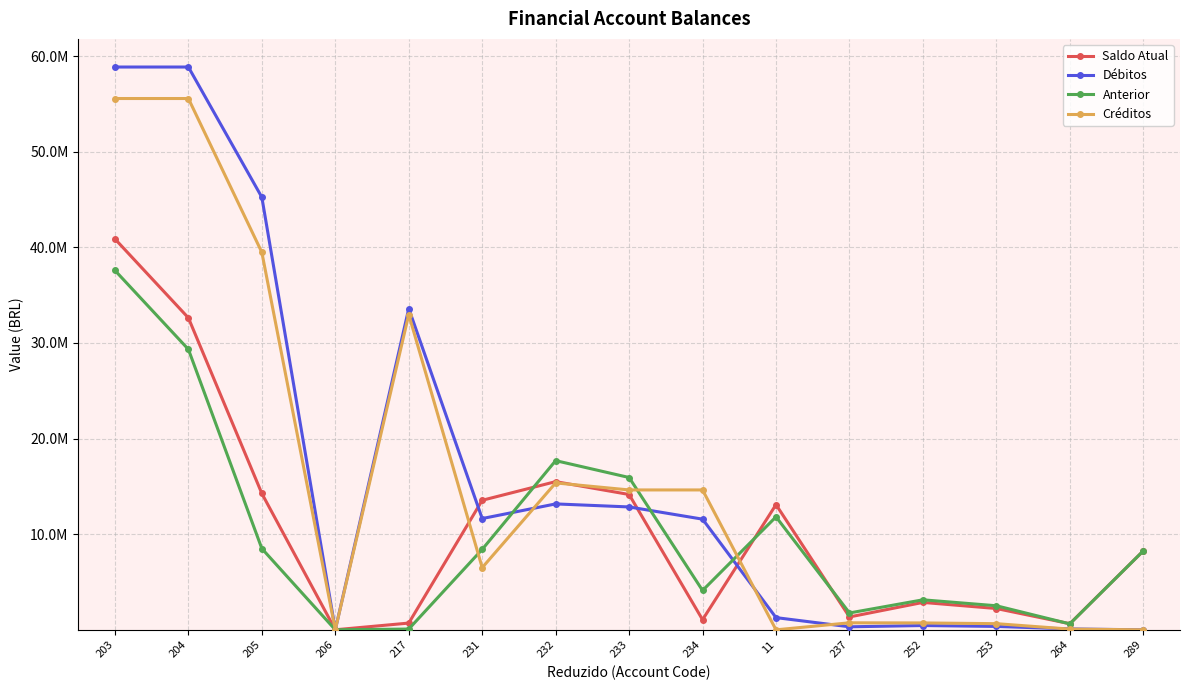

At how many categories does at least one series exceed 24295146?

4